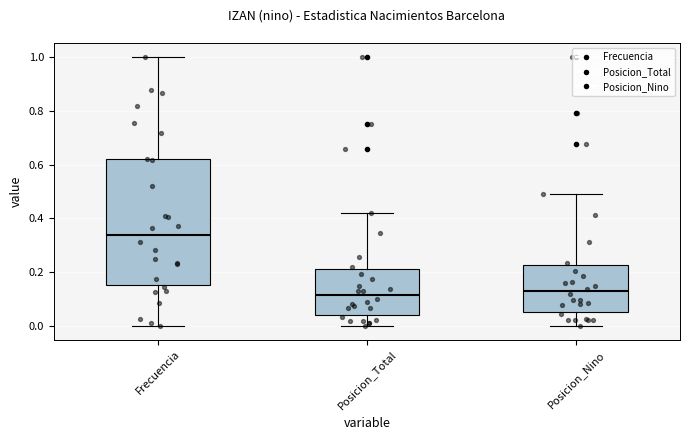

Reading left to right, transcribe this box plot: for each box, give where its median line is, the range the box spans, and where its two whiskers end, as read against the y-axis. The values are not printed on the chart, so give them approximately, as read against the axis.

Frecuencia: median 0.34, box 0.16 to 0.62, whiskers 0.00 to 1.00
Posicion_Total: median 0.12, box 0.04 to 0.22, whiskers 0.00 to 0.42
Posicion_Nino: median 0.12, box 0.06 to 0.22, whiskers 0.00 to 0.48